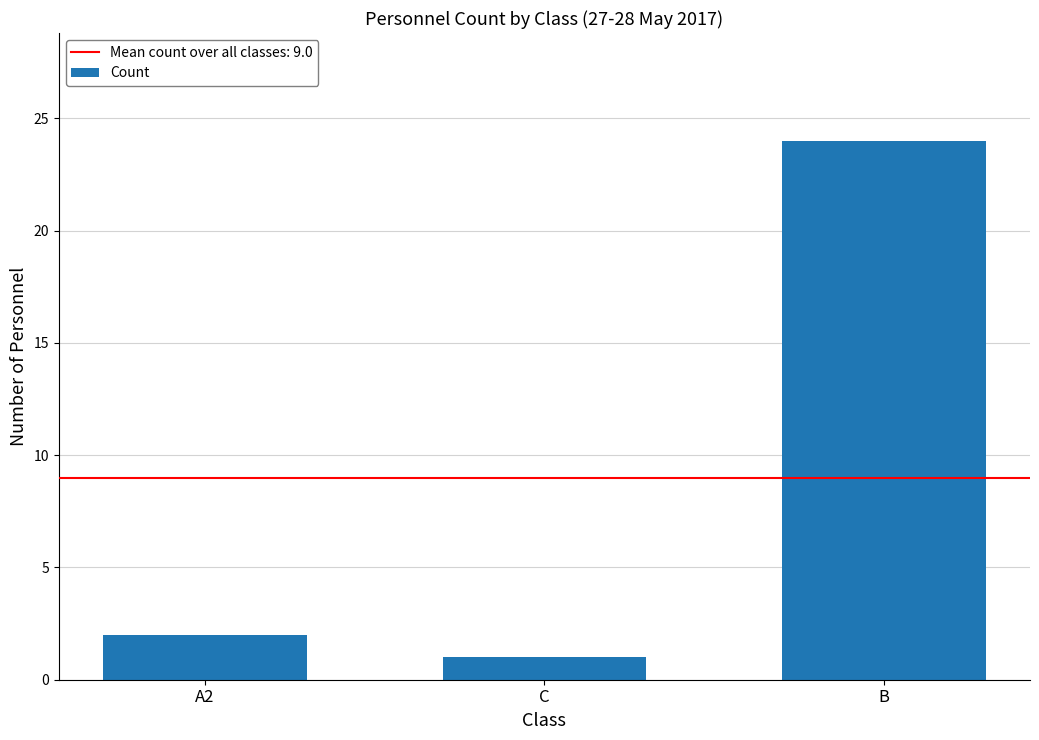

The chart shows a value of 1 at C. True or false?

True